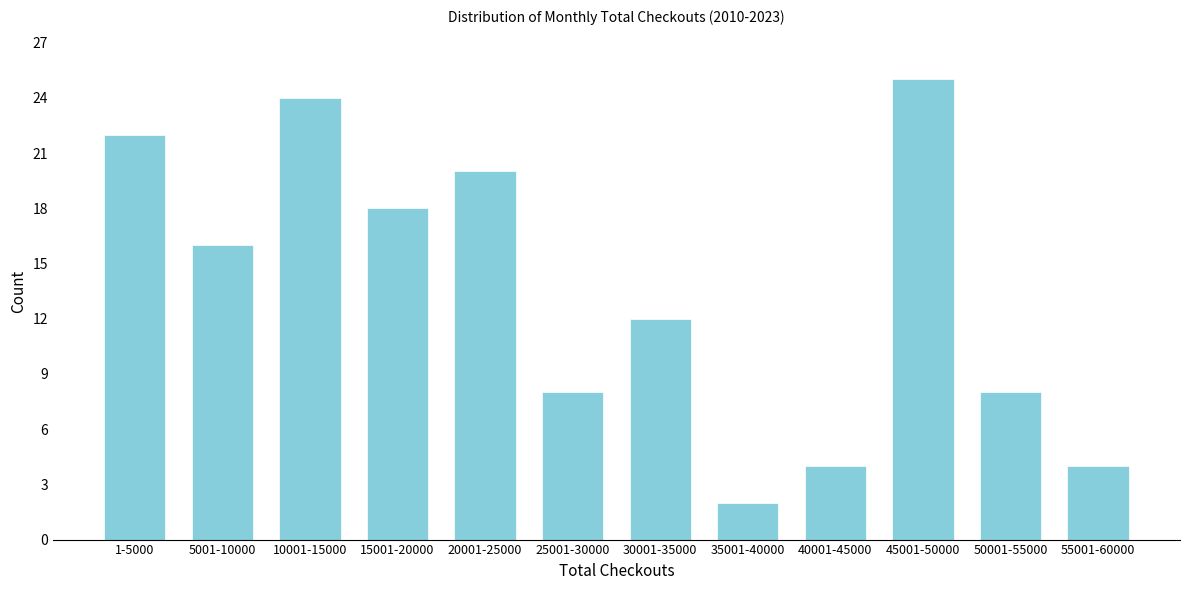

Reading left to right, extract all data points from this chart.

22	16	24	18	20	8	12	2	4	25	8	4